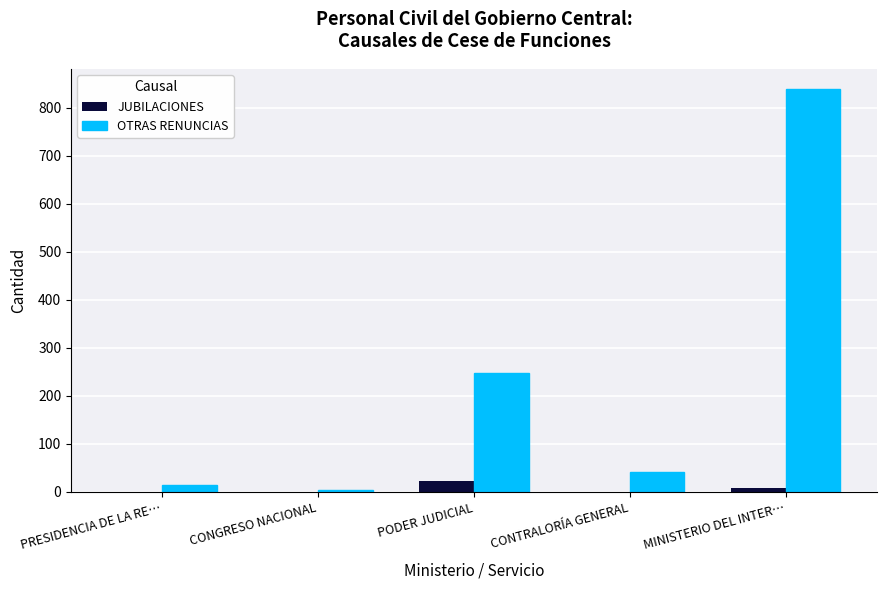

What are all the series names shown in the legend?

JUBILACIONES, OTRAS RENUNCIAS